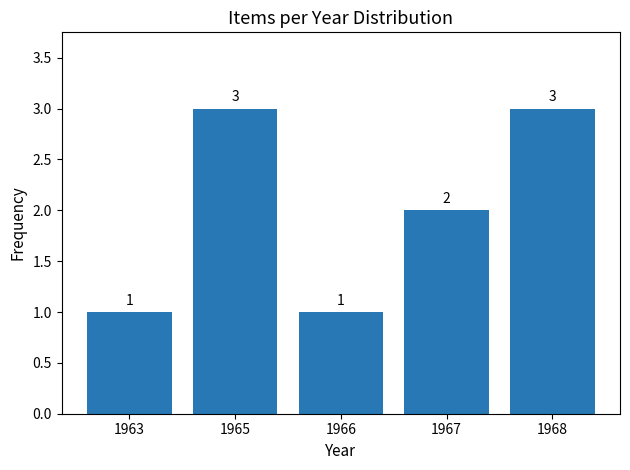

What is the value of the 4th bar from the left?

2